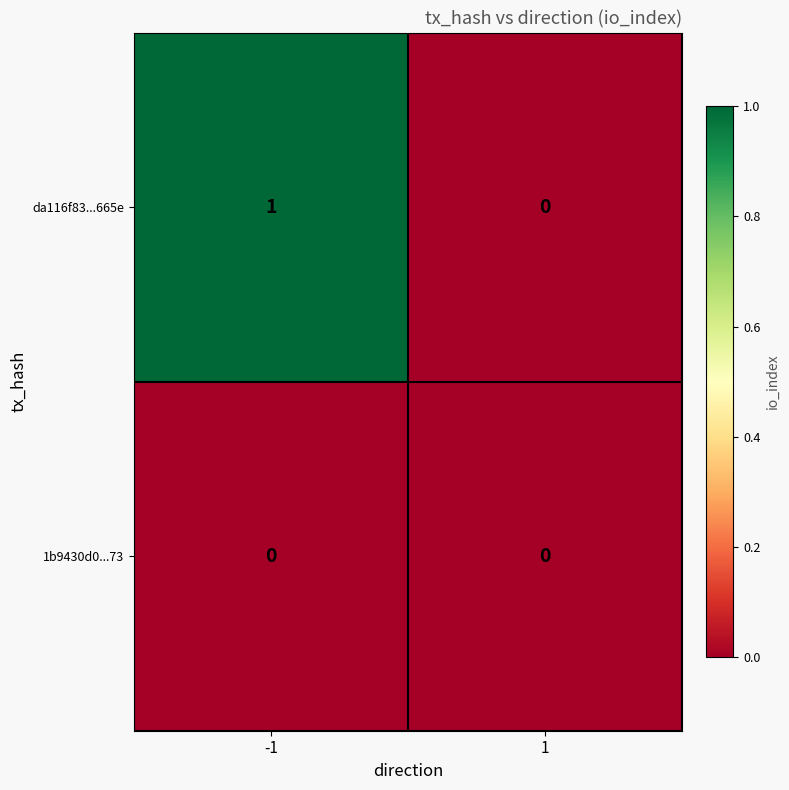

True or false: da116f83...665e has a value of 1 at -1.

True